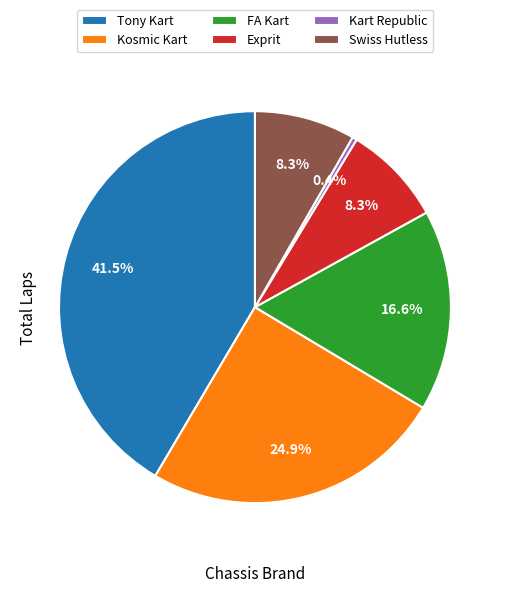

How many slices are in this pie chart?

6